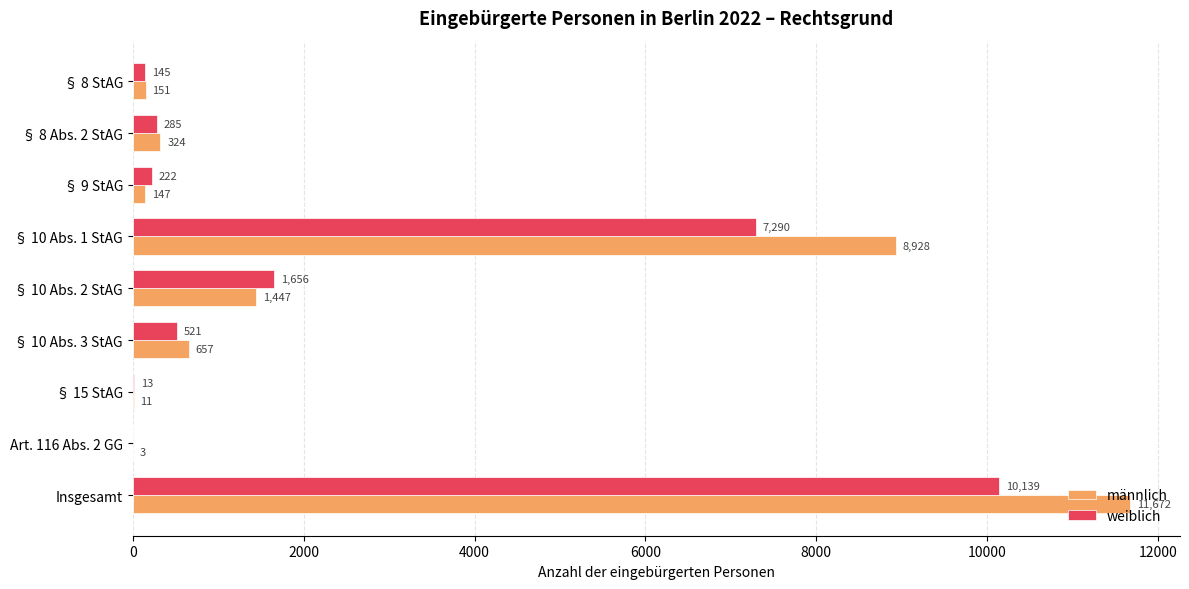

What is the sum of all weiblich values?

20271